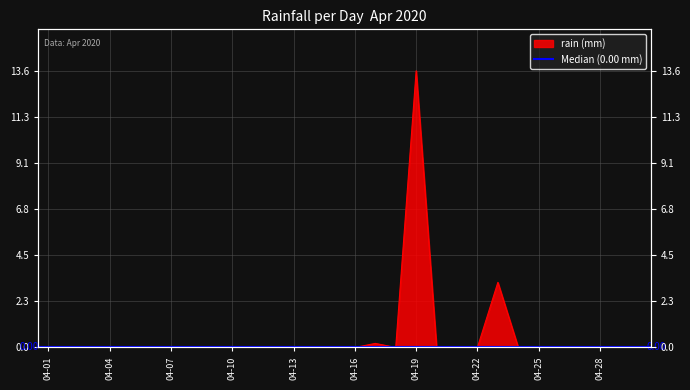

Count the number of values greater than 0.

3